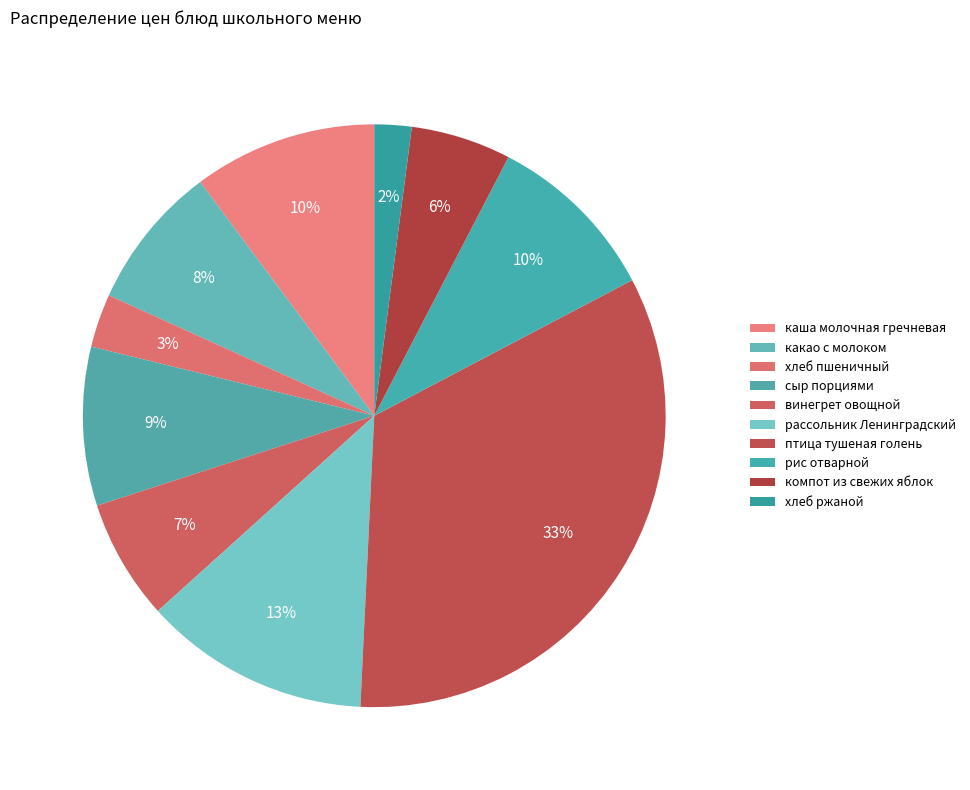

What percentage is NOT represented by рис отварной?

90.3%